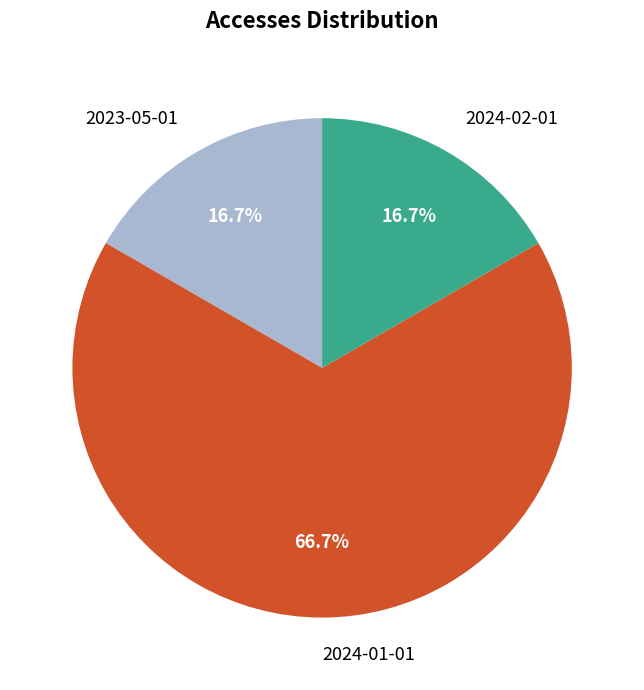

What percentage do 2024-01-01 and 2023-05-01 together represent?

83.3%